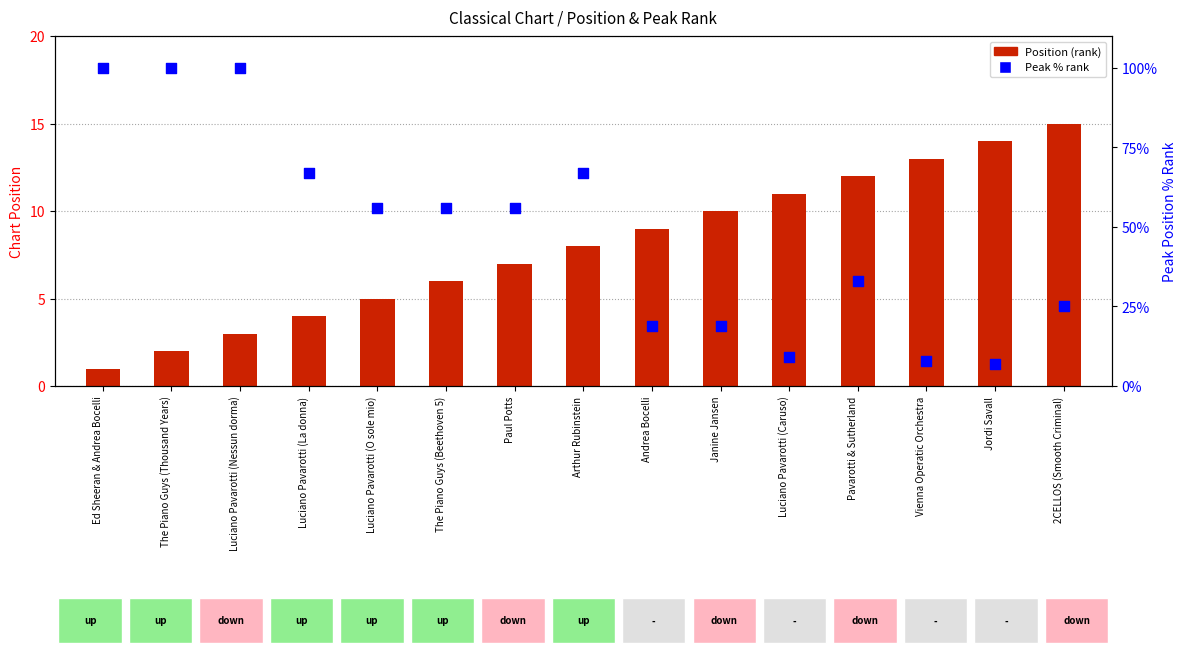

Which series reaches the maximum Y coordinate?

Peak % rank